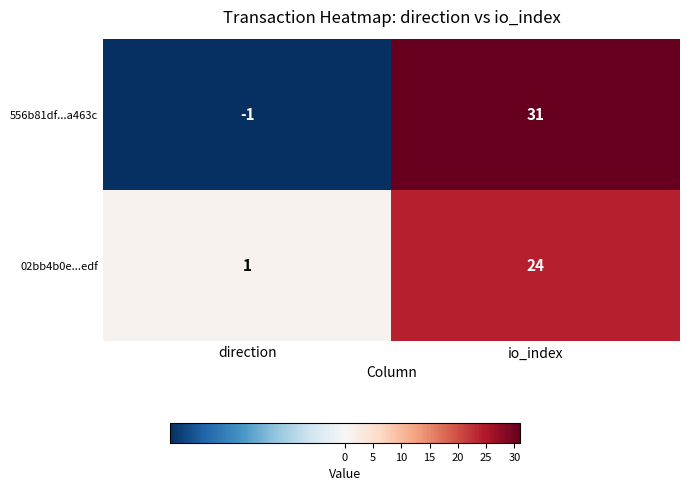

The 02bb4b0e...edf series shows 11 at io_index. True or false?

False